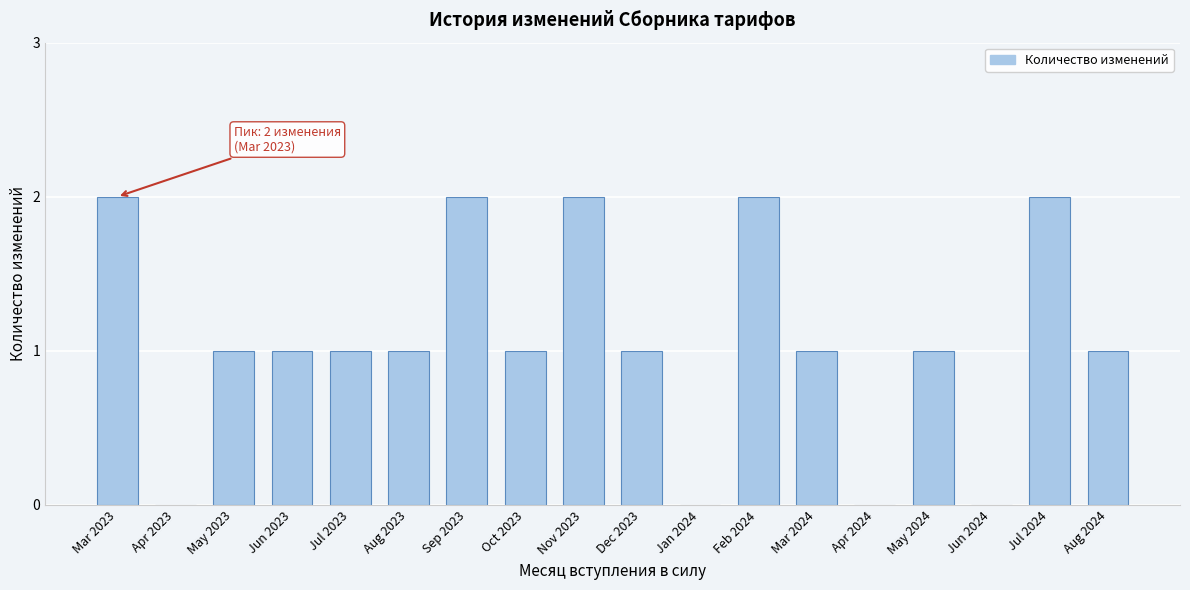

Reading left to right, extract all data points from this chart.

Mar 2023=2	Apr 2023=0	May 2023=1	Jun 2023=1	Jul 2023=1	Aug 2023=1	Sep 2023=2	Oct 2023=1	Nov 2023=2	Dec 2023=1	Jan 2024=0	Feb 2024=2	Mar 2024=1	Apr 2024=0	May 2024=1	Jun 2024=0	Jul 2024=2	Aug 2024=1